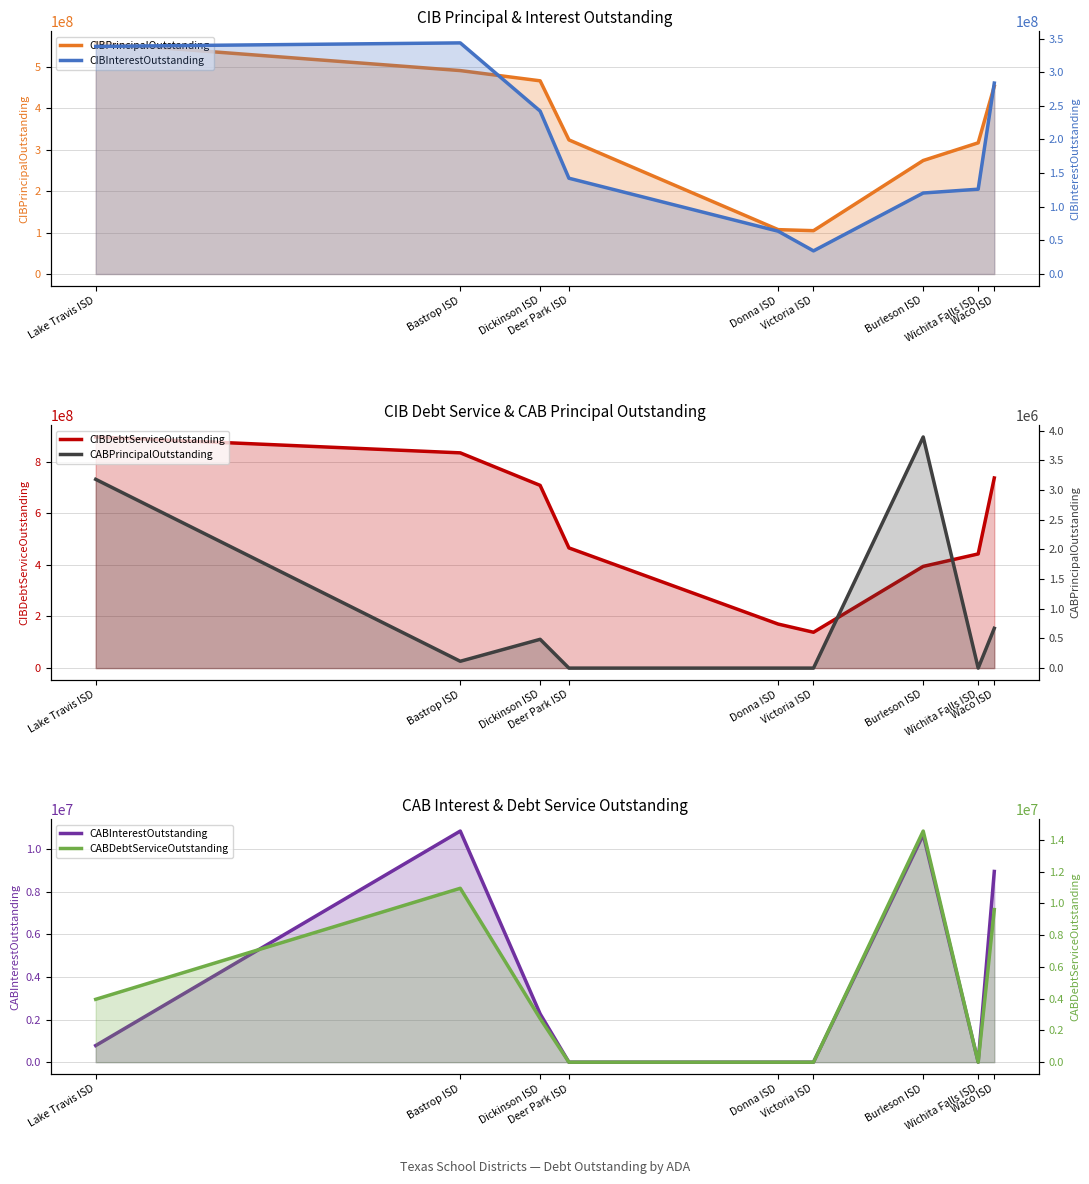

True or false: CIBInterestOutstanding and CABDebtServiceOutstanding intersect in this chart.

False